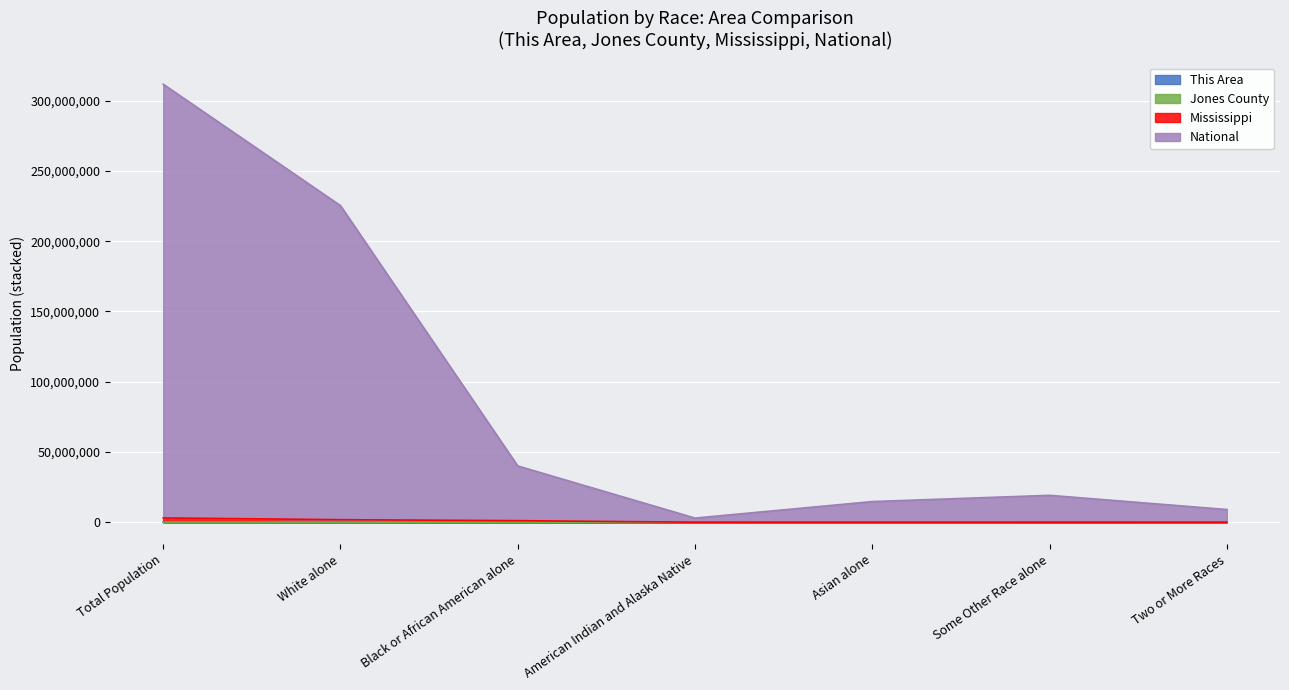

How many lines are shown in the chart?

4